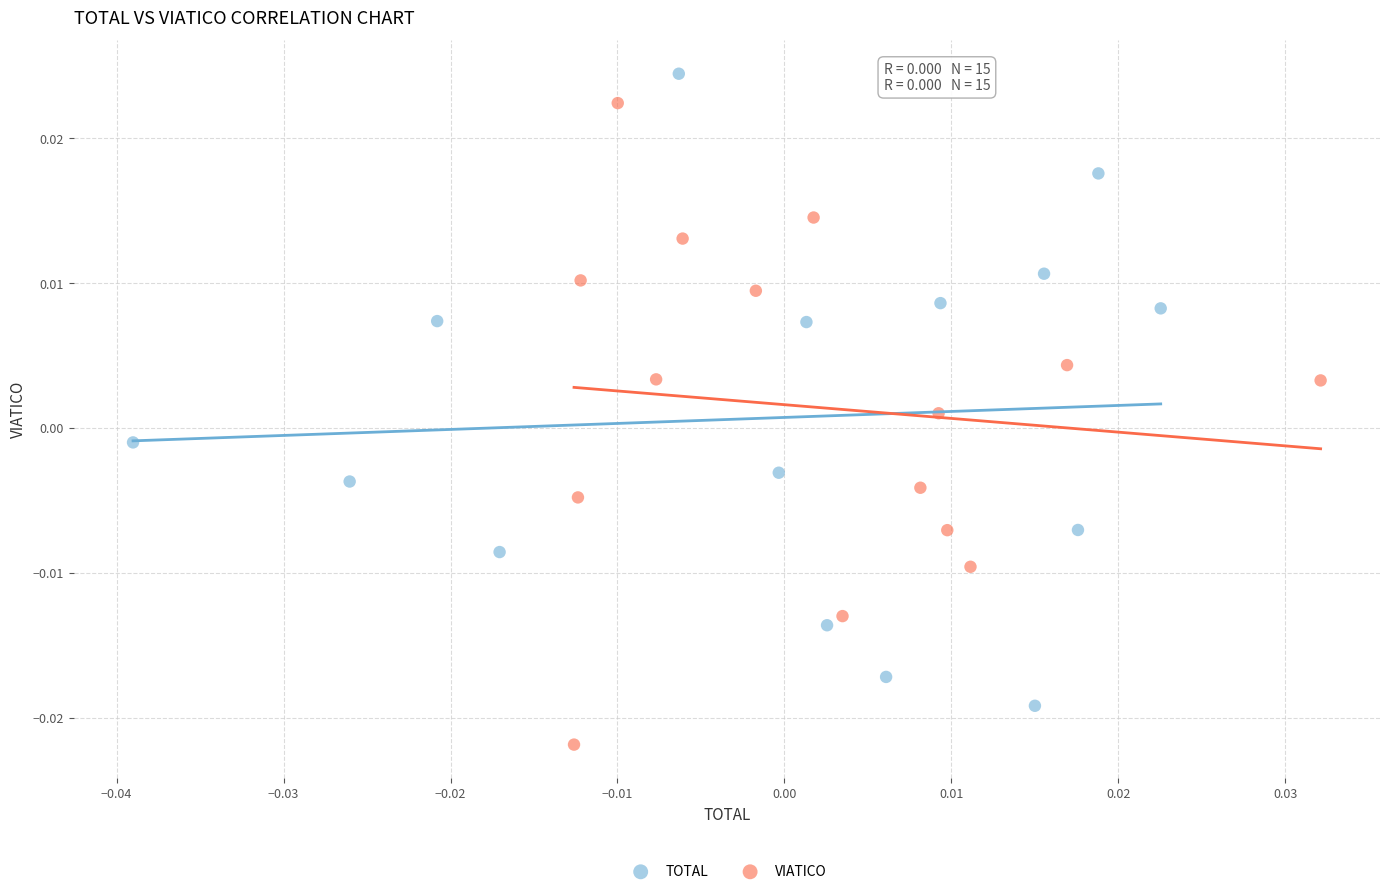

Which series reaches the minimum Y coordinate?

VIATICO